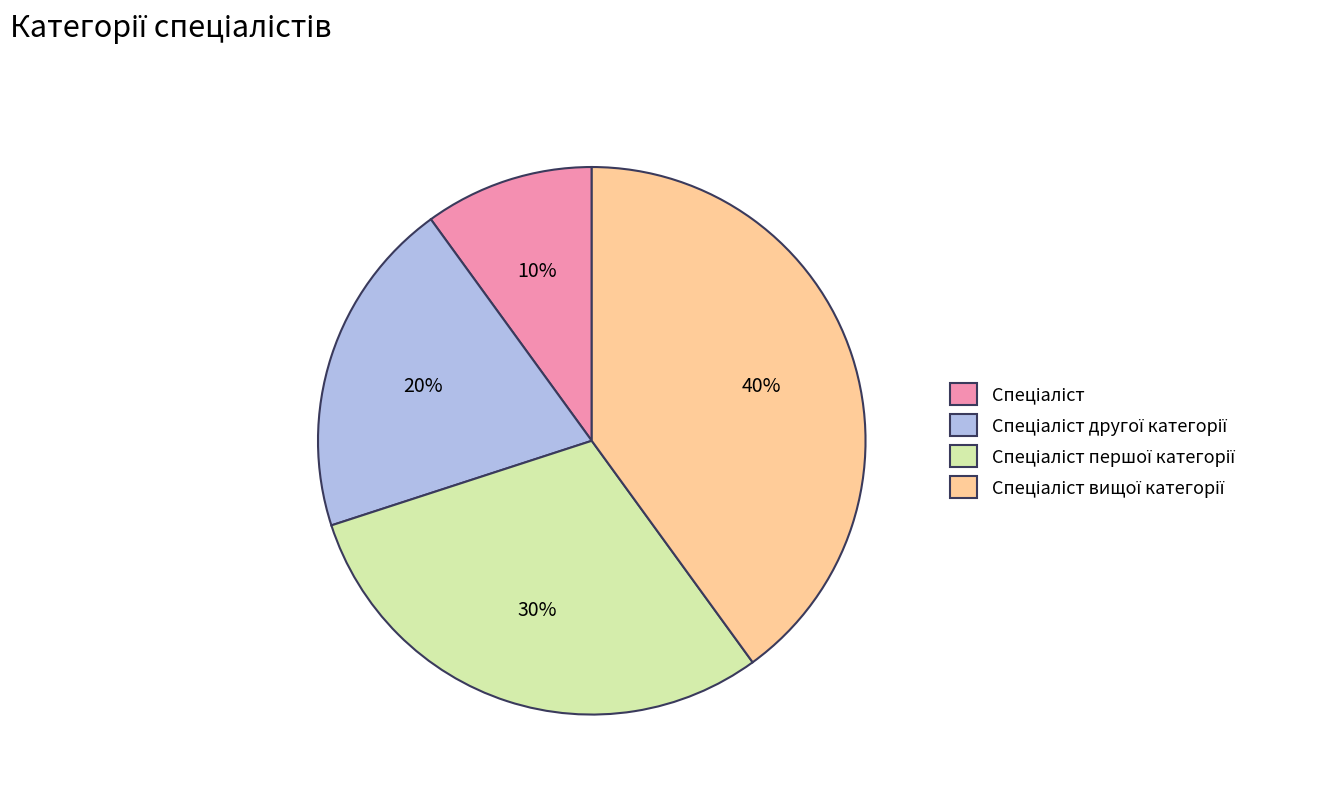

Count the number of slices in the pie.

4